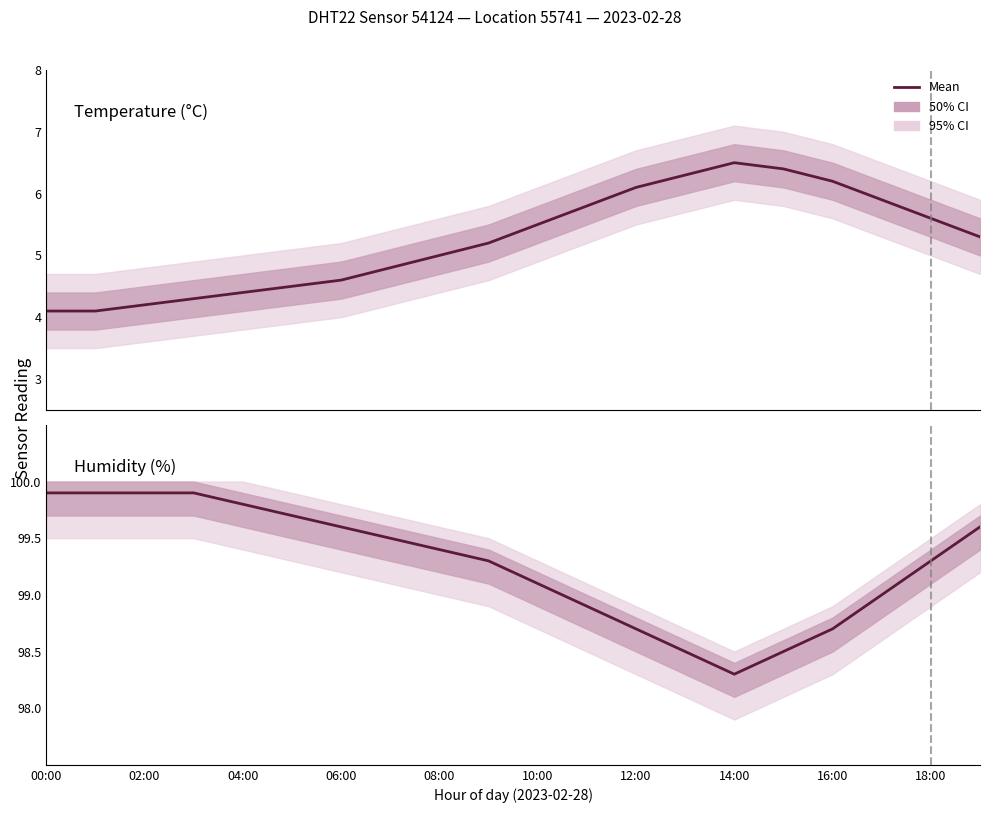

Is it true that temperature equals 3.7 at 12:00?

False